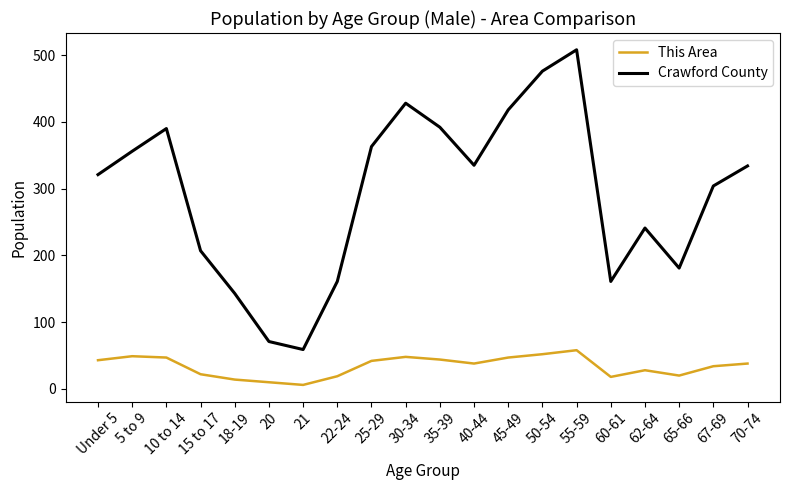

At 55-59, list the series in order from largest to smallest.

Crawford County, This Area